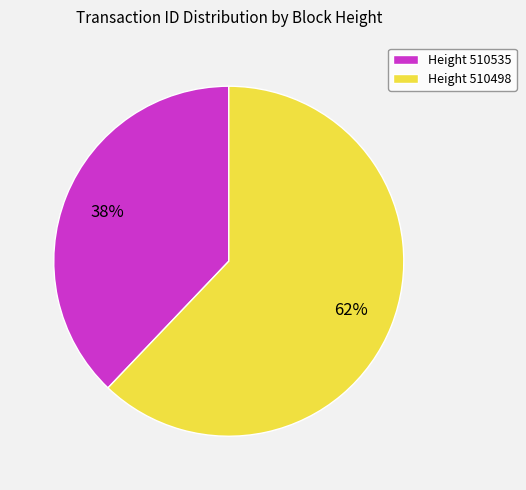

True or false: Height 510498 accounts for 52% of the total.

False